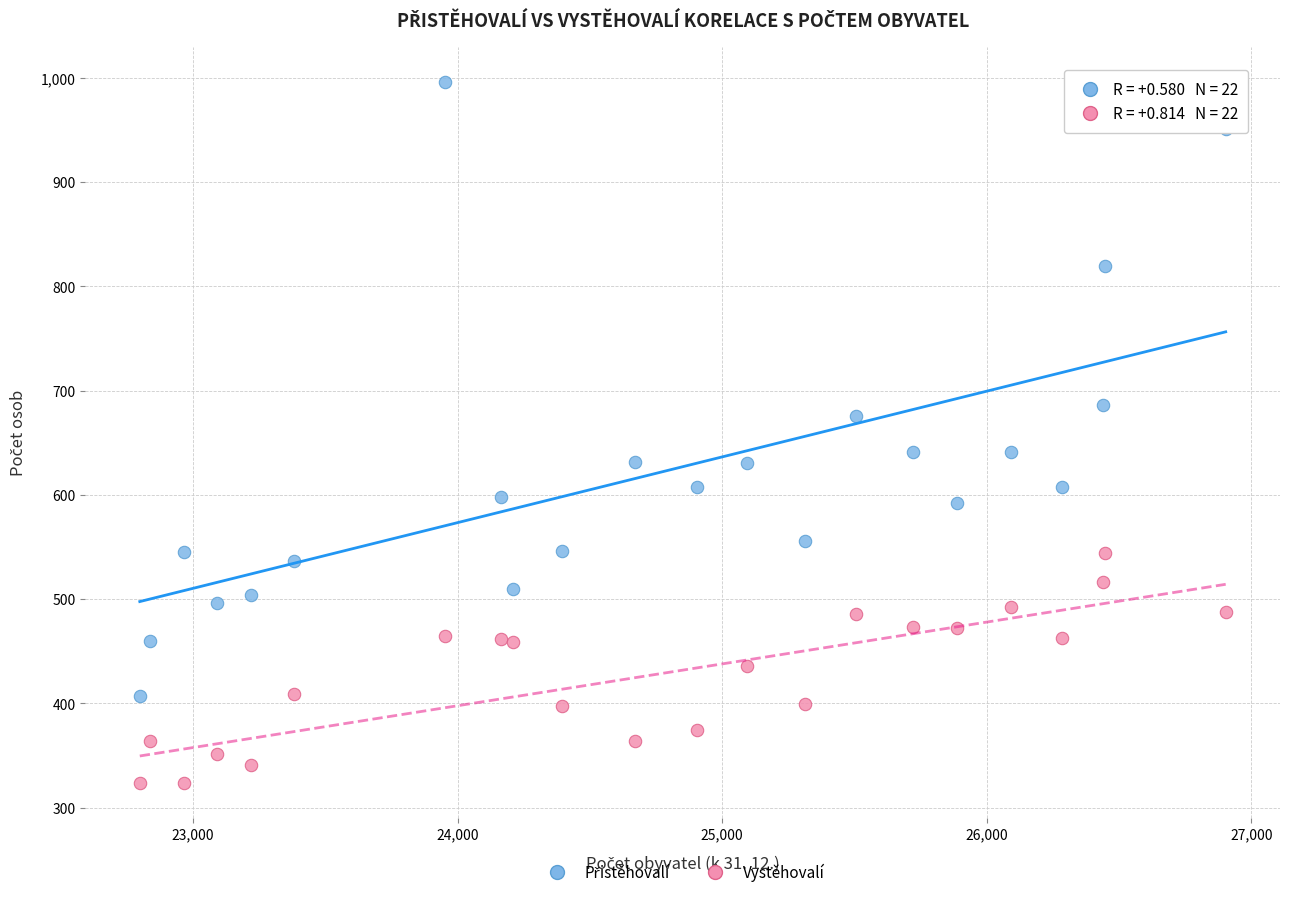

What is the X range (max minus min) for the scatter plot?

4104